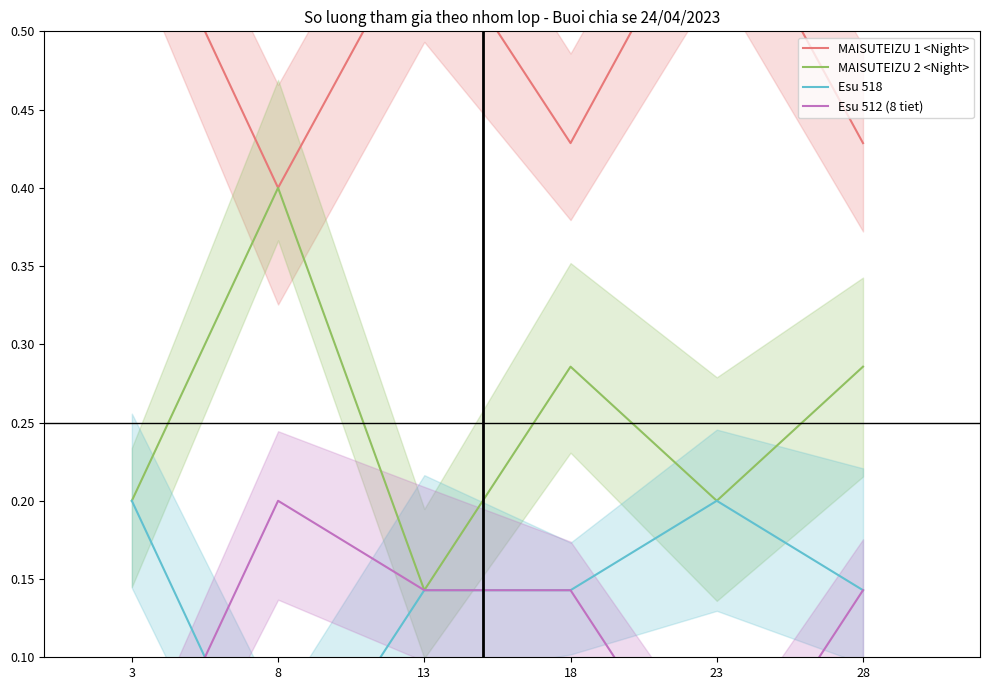

What is the spread (max minus min) of values at 3?

0.6